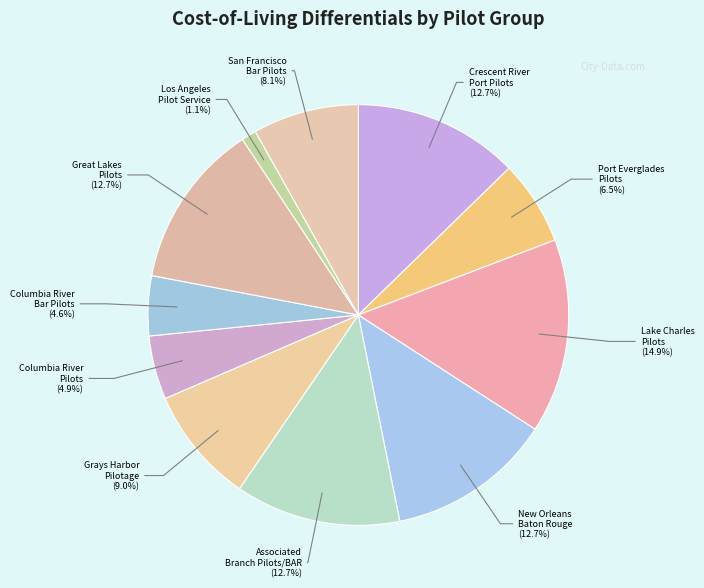

How many segments does this pie chart have?

11